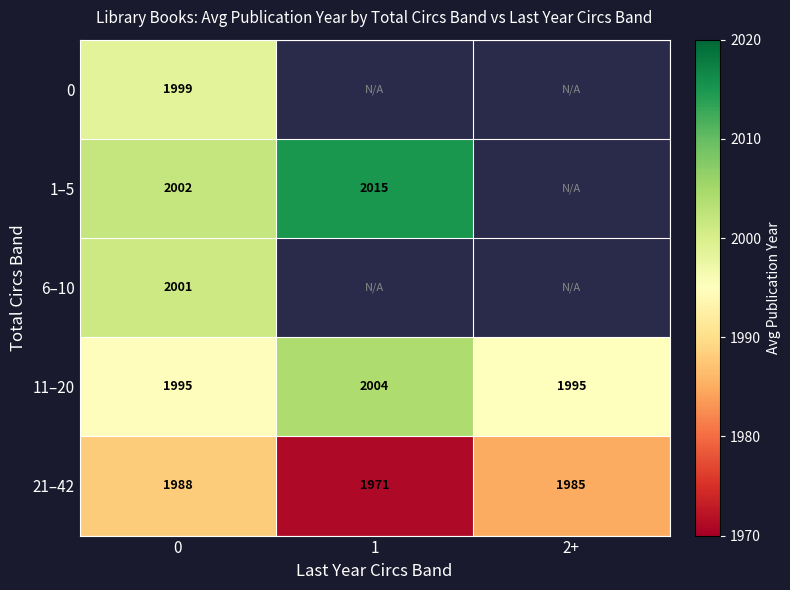

At which category does the chart reach its peak across all series?

1